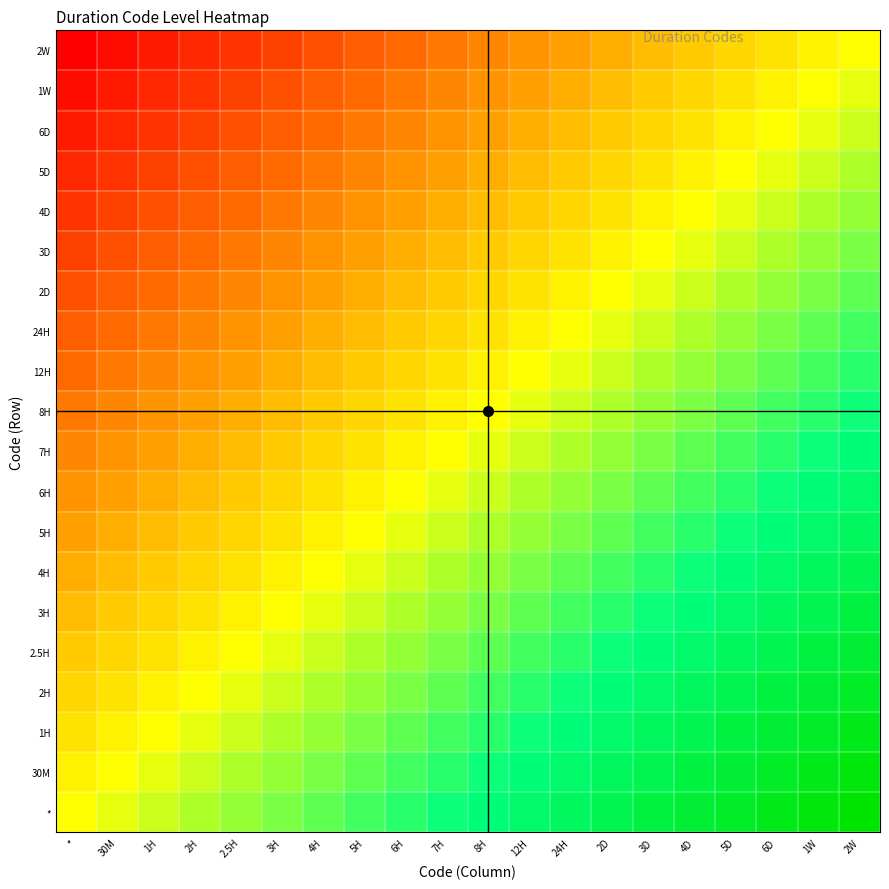

How many data points does each series have?

20